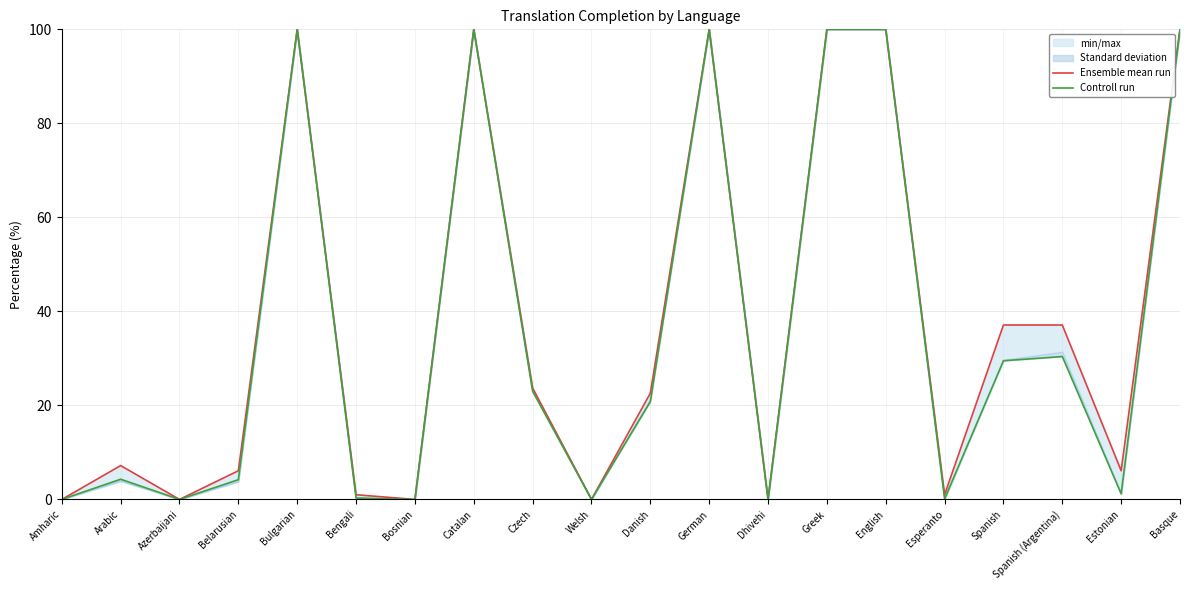

What is the sum of all Ensemble mean run values?

741.9